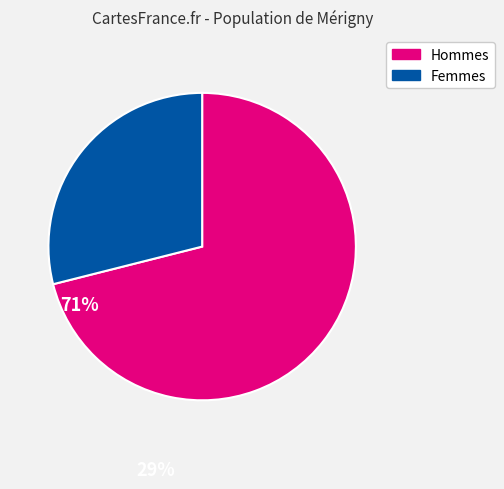

How many slices are in this pie chart?

2